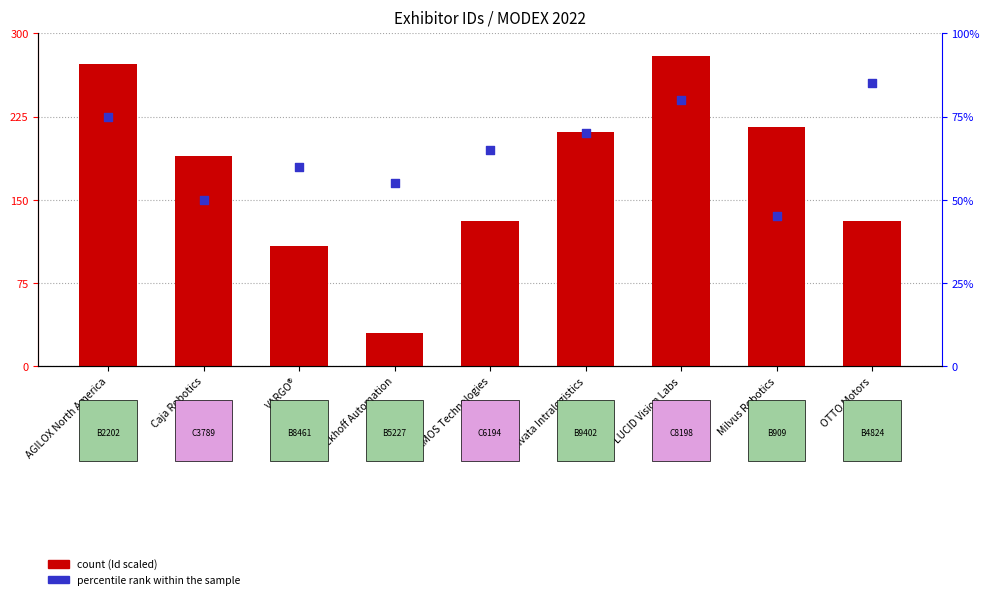

Which series contains the lowest Y value?

Id (scaled)